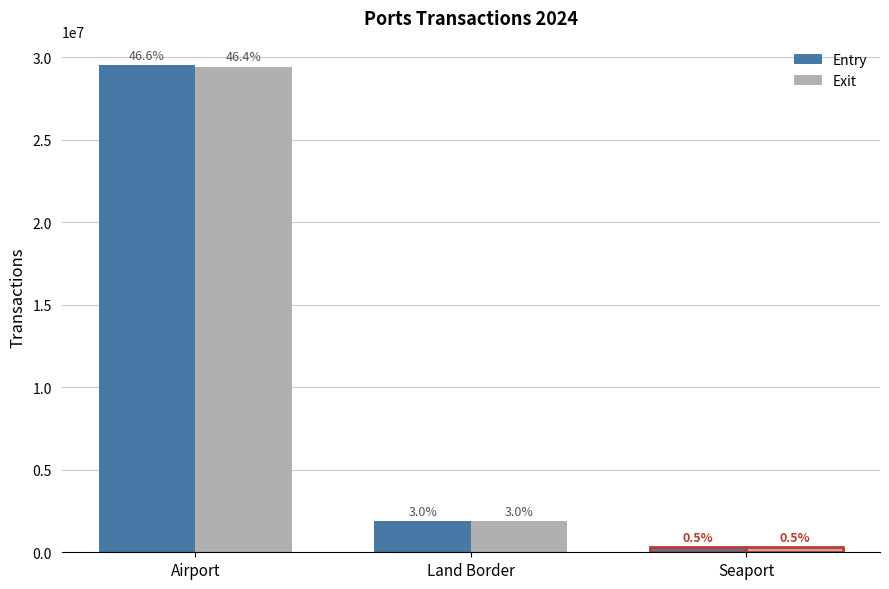

How many groups of bars are there?

3